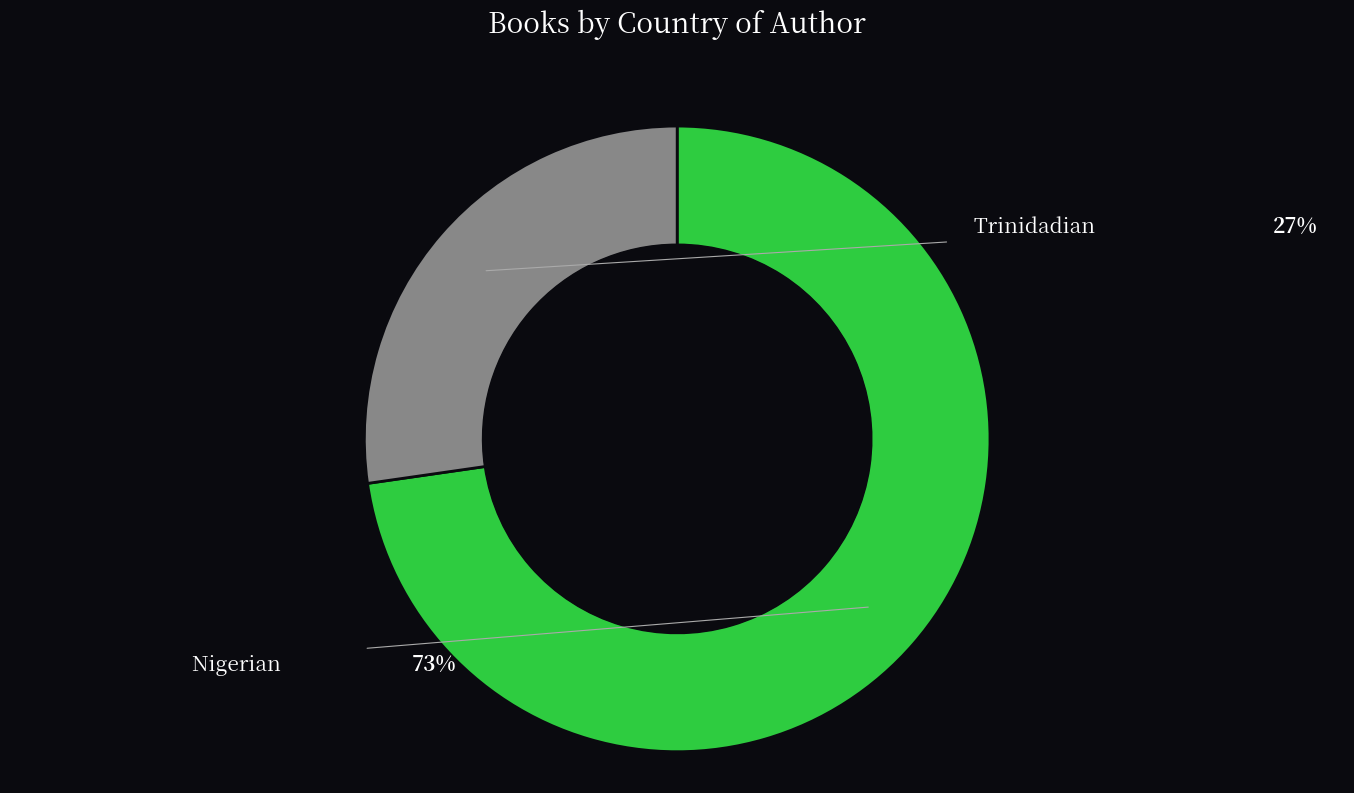

Count the number of slices in the pie.

2